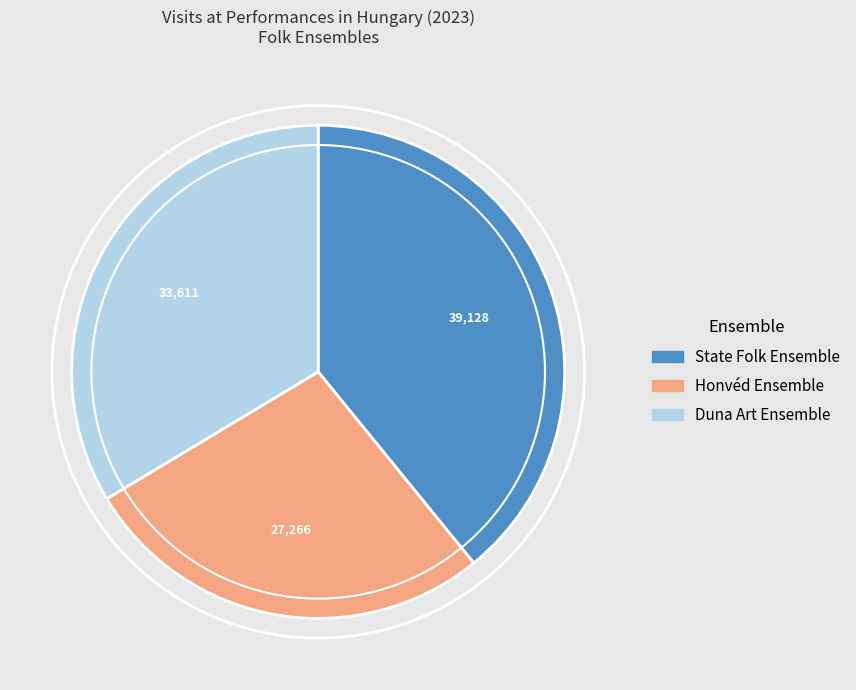

Approximately how many times larger is the value at State Folk Ensemble compared to Duna Art Ensemble?

1.2